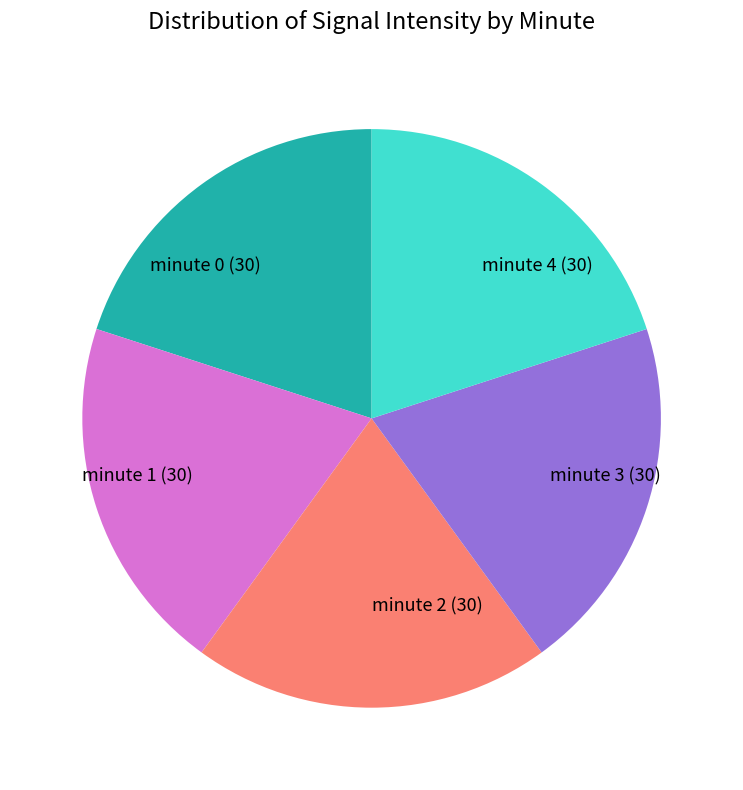

Does minute 3 represent more than half of the total?

No